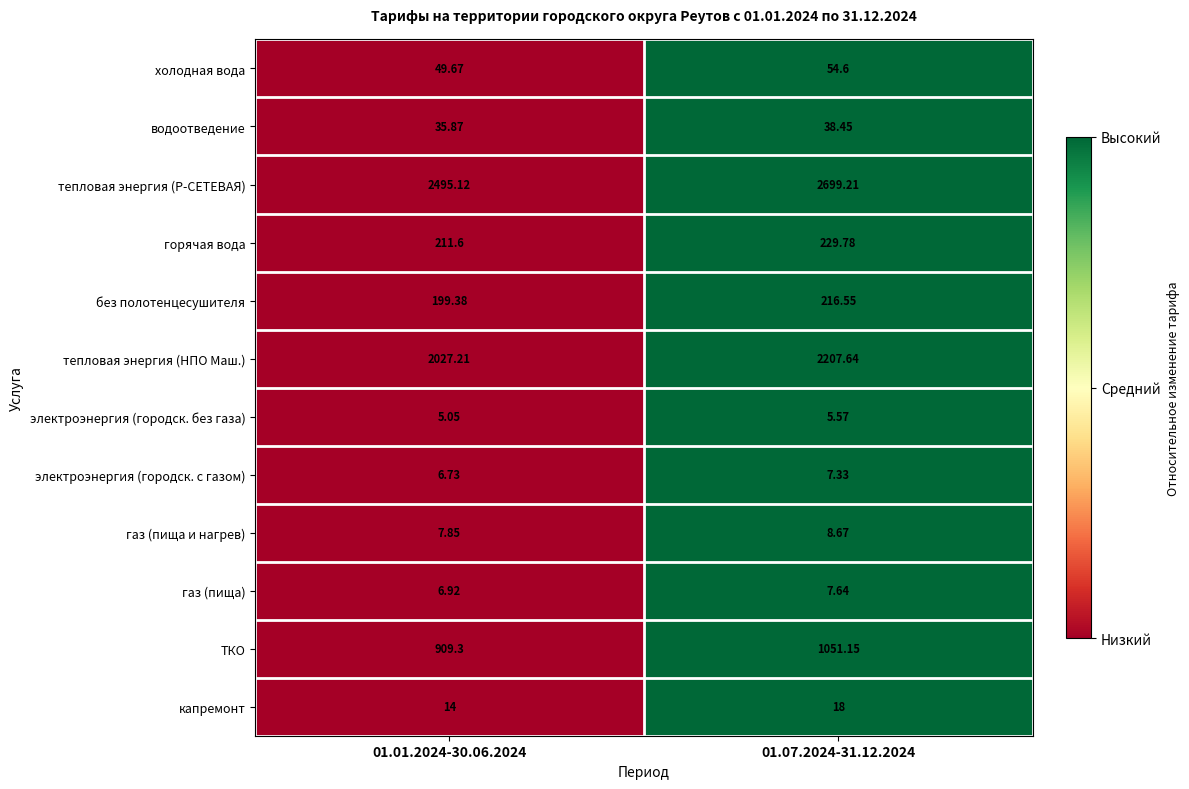

At 01.01.2024-30.06.2024, list the series in order from largest to smallest.

тепловая энергия (Р-СЕТЕВАЯ), тепловая энергия (НПО Маш.), ТКО, горячая вода, без полотенцесушителя, холодная вода, водоотведение, капремонт, газ (пища и нагрев), газ (пища), электроэнергия (городск. с газом), электроэнергия (городск. без газа)